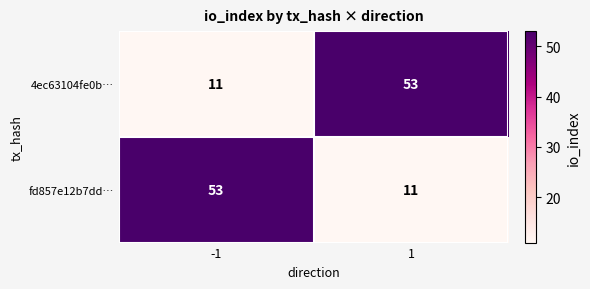

Reading left to right, list all the values displayed in this chart.

4ec63104fe0b…: -1=11	1=53
fd857e12b7dd…: -1=53	1=11